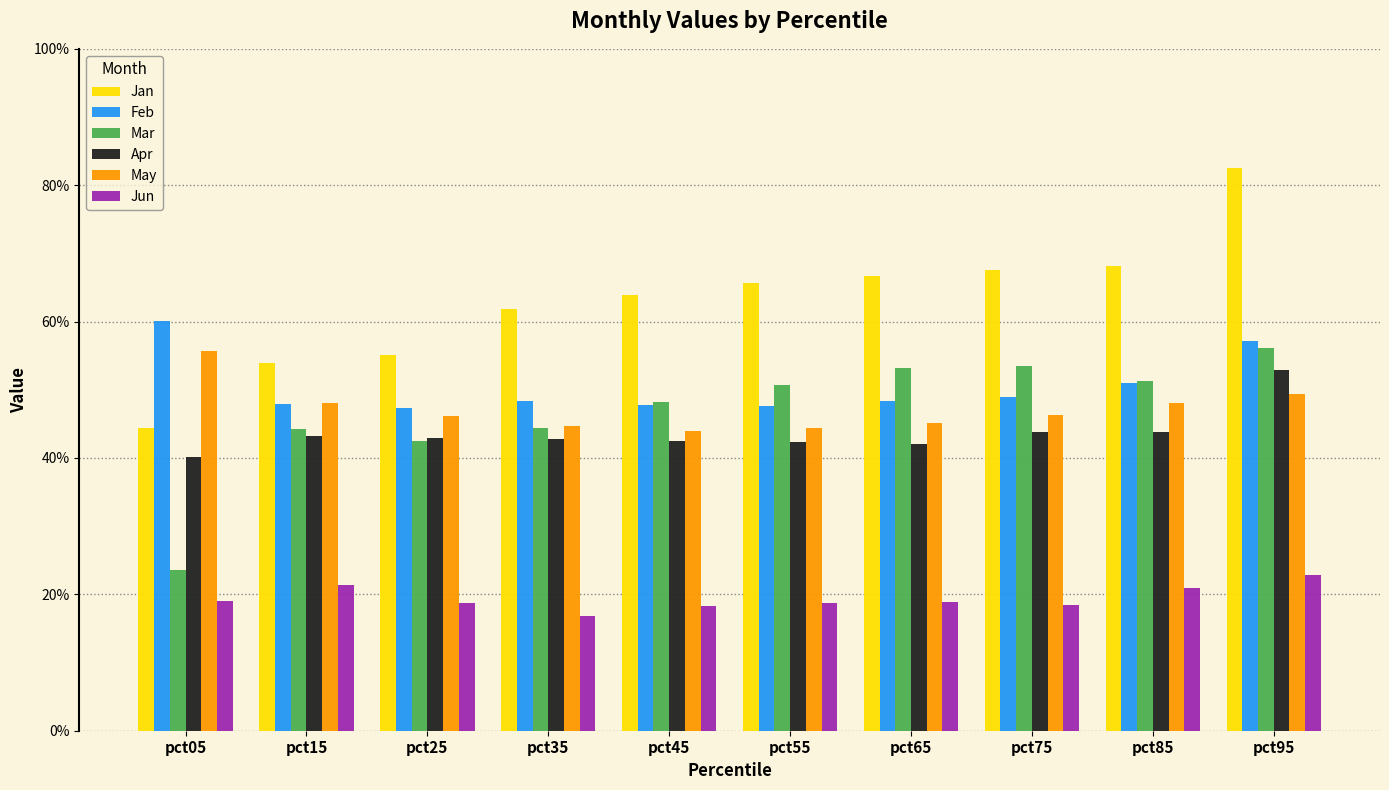

What value does the Feb series have at pct35?

0.5